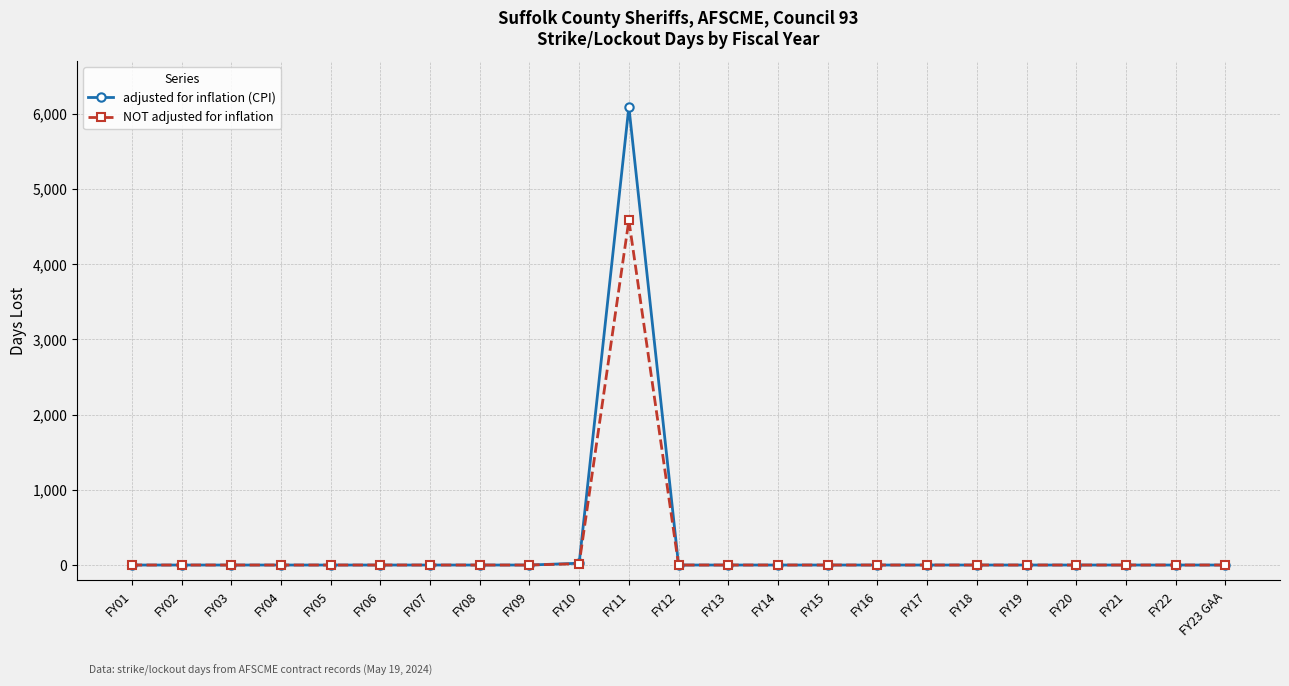

Which series has the largest total across all categories?

adjusted for inflation (CPI)